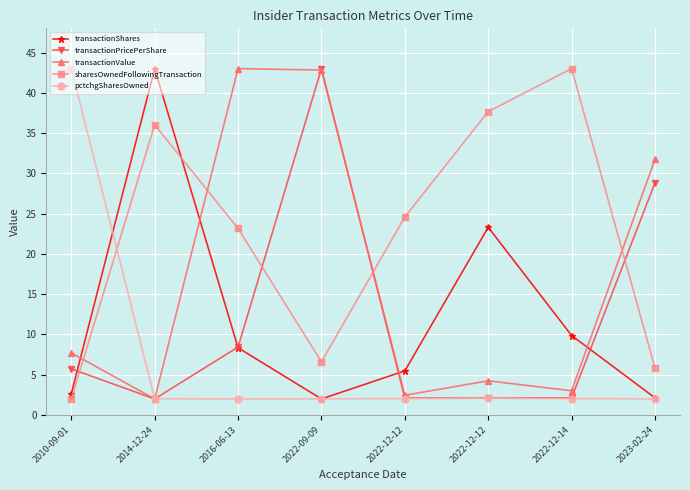

Reading right to left, what are all the values shown in this chart?

transactionShares: 2.1	9.9	23.3	5.5	2.0	8.3	43.0	2.6
transactionPricePerShare: 28.8	2.1	2.1	2.1	43.0	8.4	2.0	5.7
transactionValue: 31.7	3.0	4.2	2.5	42.8	43.0	2.0	7.7
sharesOwnedFollowingTransaction: 5.8	43.0	37.7	24.6	6.6	23.2	36.0	2.0
pctchgSharesOwned: 2.0	2.0	2.1	2.0	2.0	2.0	2.0	43.0